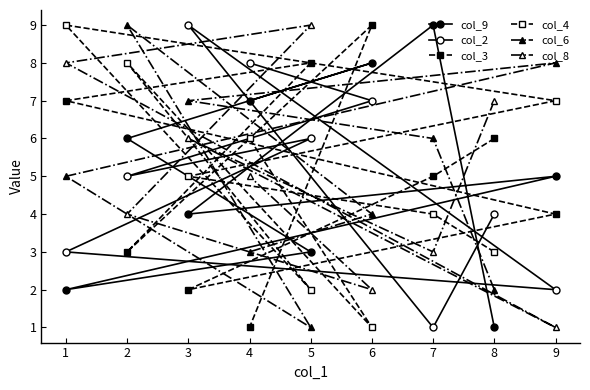

How many lines are shown in the chart?

6